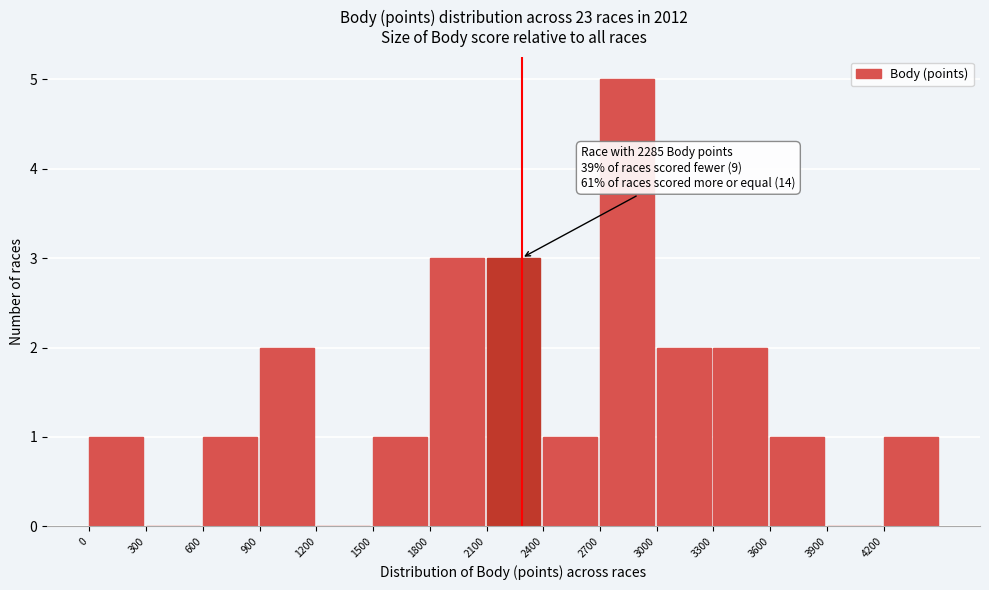

Over which range of the x-axis is the bar tallest?

2700 to 3000